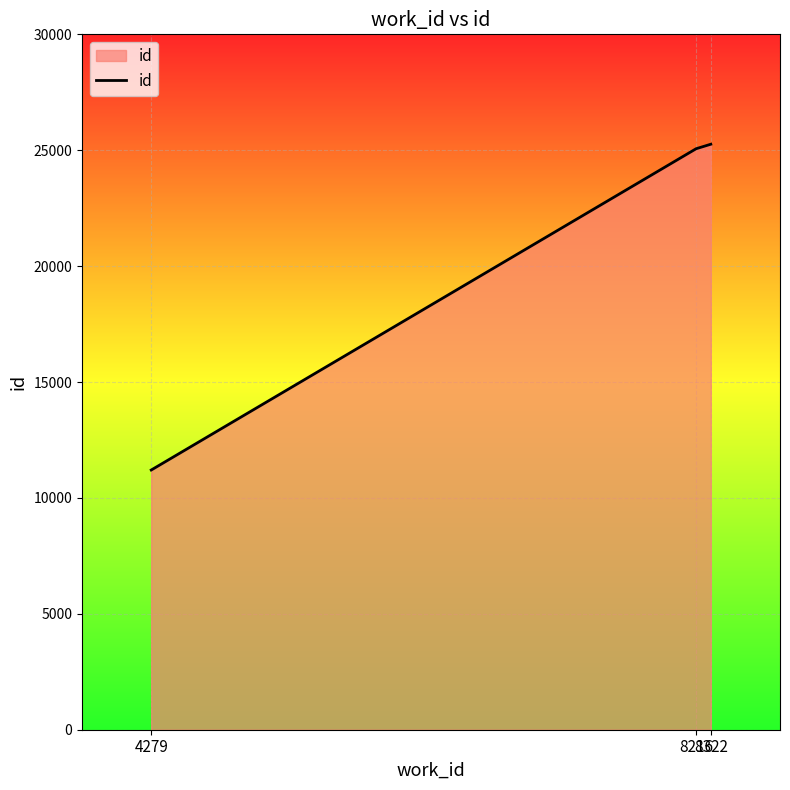

What is the minimum value shown in the chart?

11204